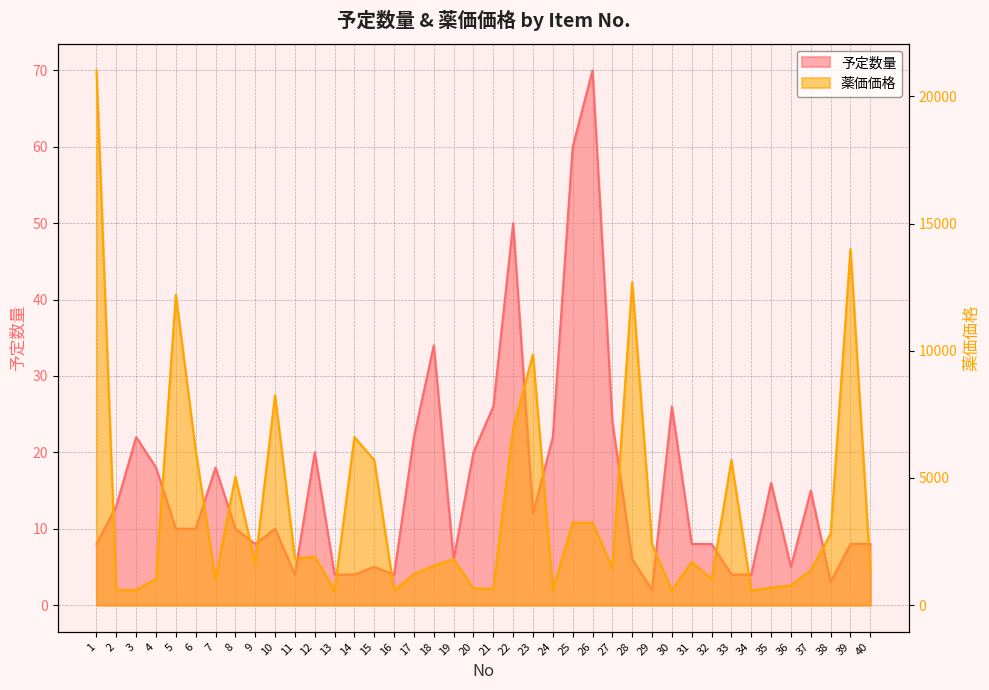

Which has a higher value, 10 or 32?

10